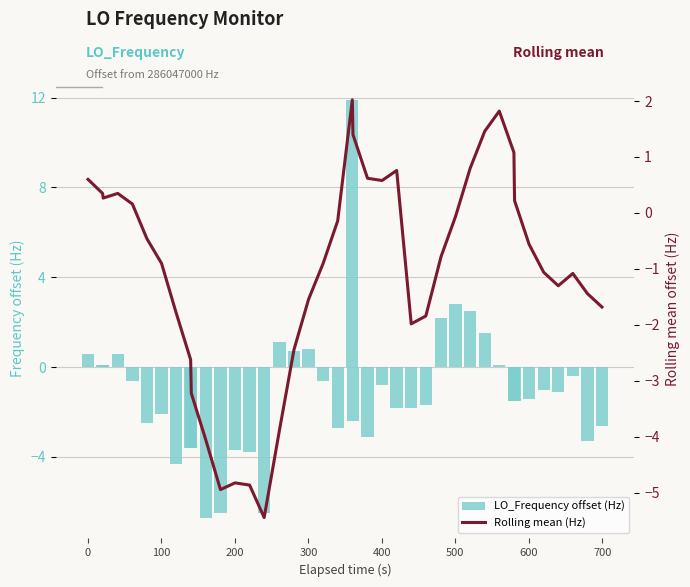

What is the minimum value for LO_Frequency offset (Hz)?

-6.7